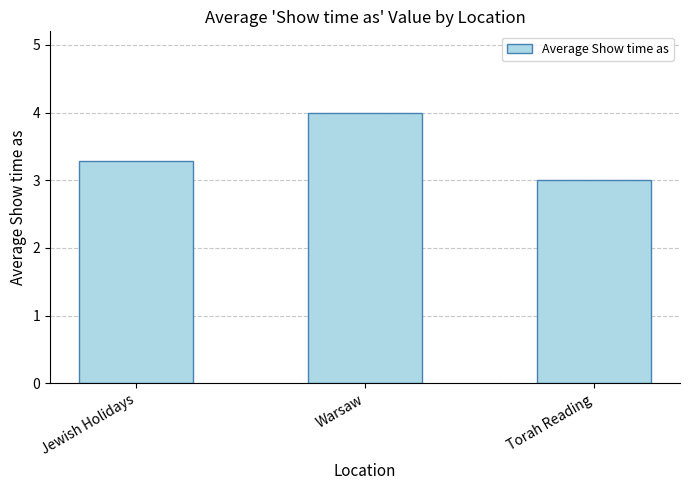

What is the difference between the values at Torah Reading and Warsaw?

1.0